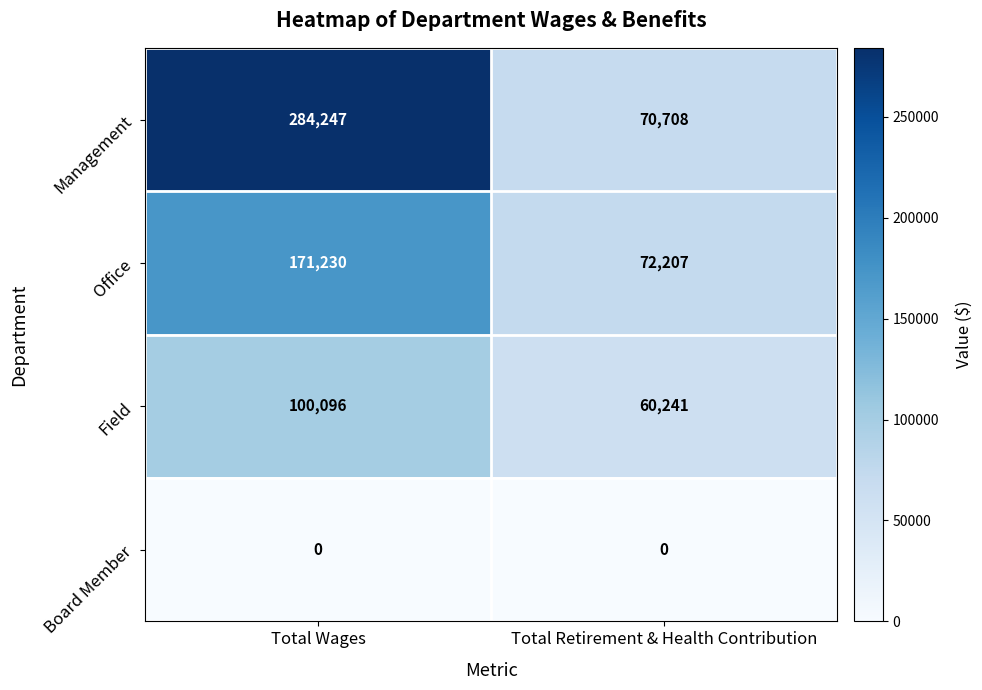

List the series in order of their peak value, lowest first.

Board Member, Field, Office, Management